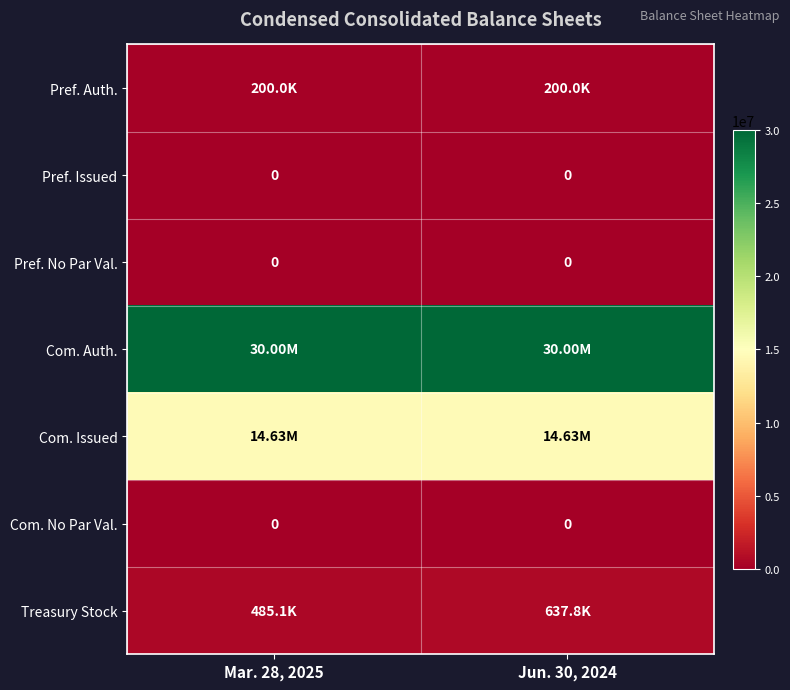

What is the spread (max minus min) of values at Mar. 28, 2025?

30000000